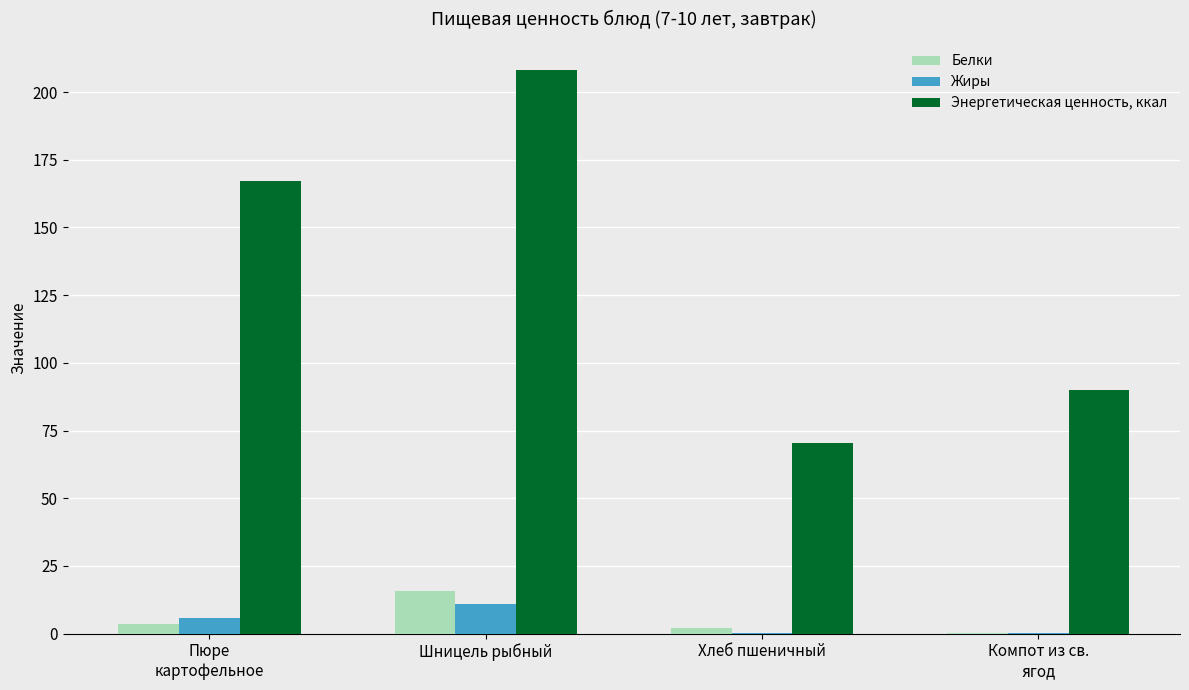

At which category is the sum across all series the highest?

Шницель рыбный